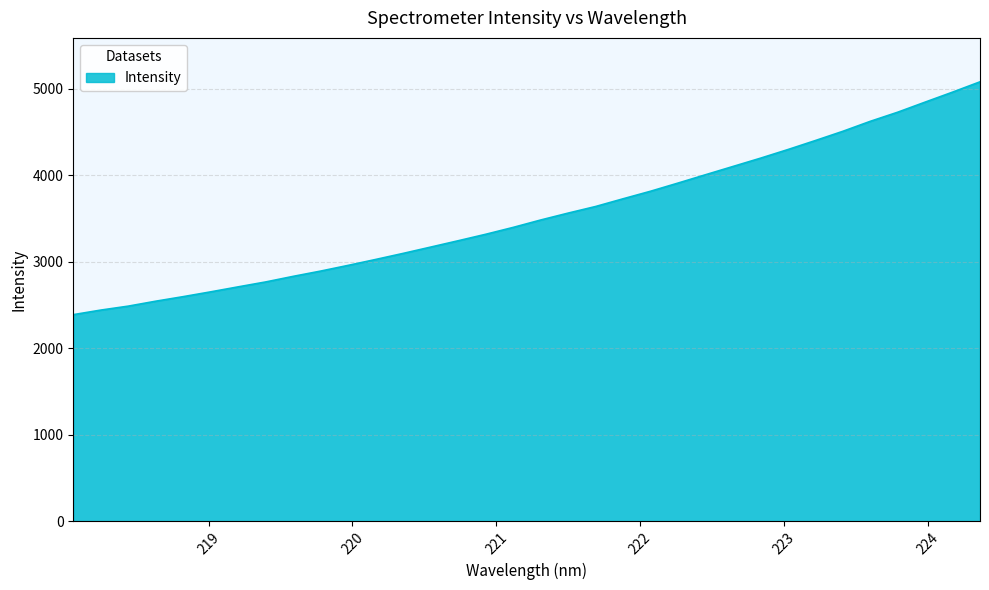

What is the minimum value shown in the chart?

2386.9